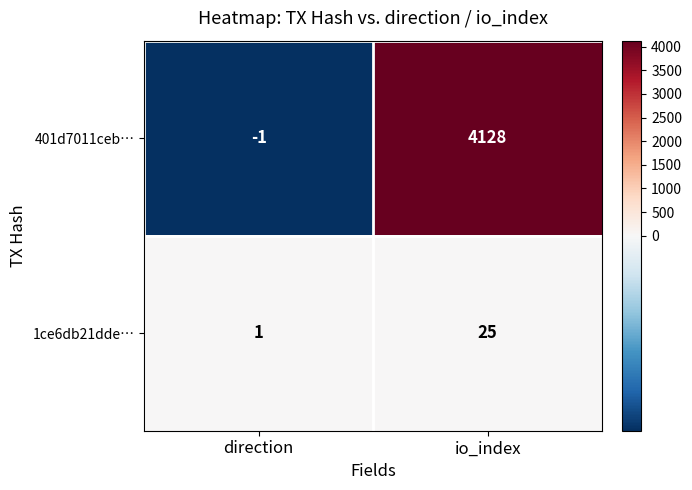

What is the spread (max minus min) of values at direction?

2